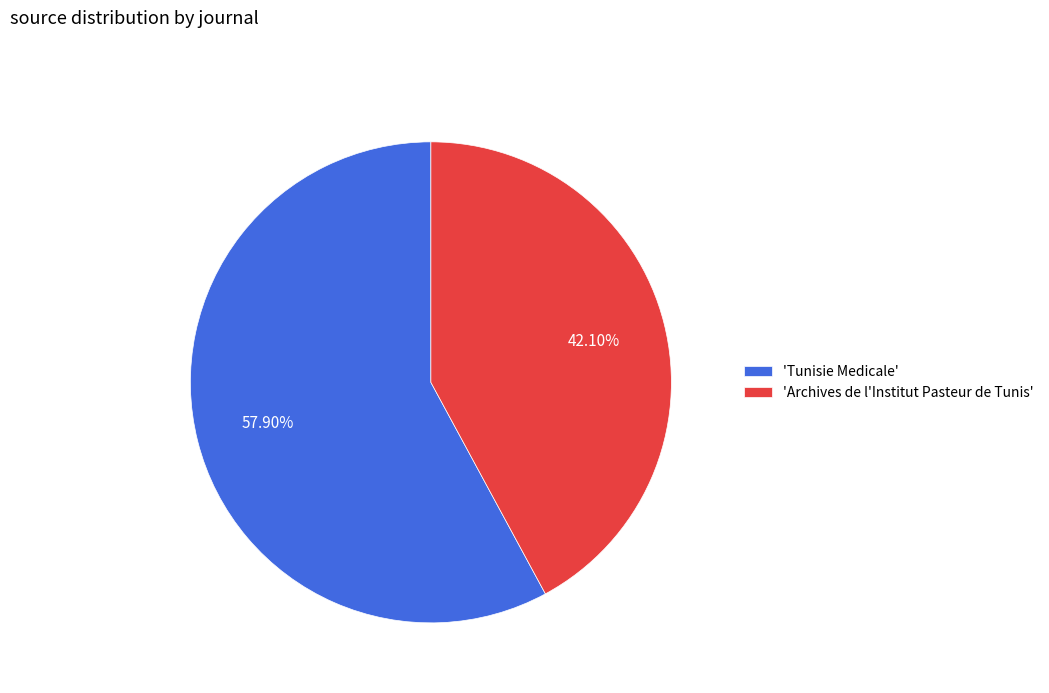

Approximately how many times larger is the value at 'Tunisie Medicale' compared to 'Archives de l'Institut Pasteur de Tunis'?

1.4